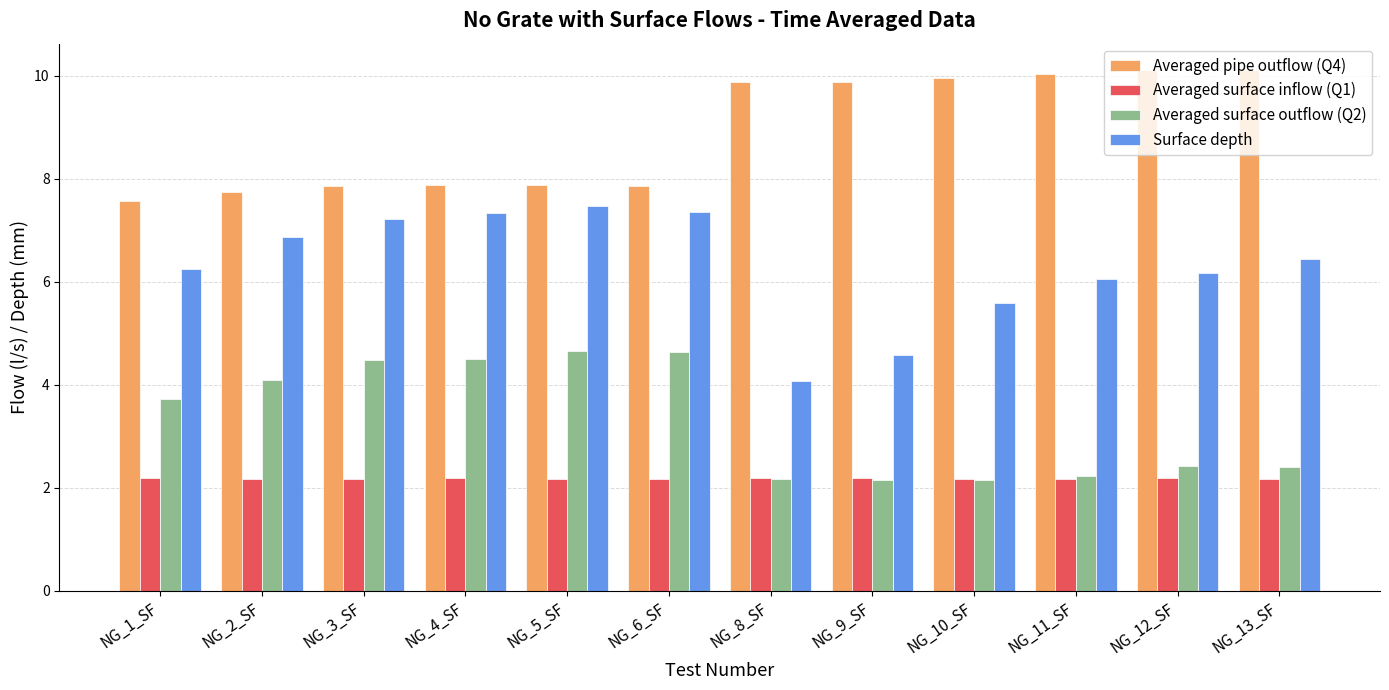

At which label does Averaged surface outflow (Q2) first exceed 3?

NG_1_SF